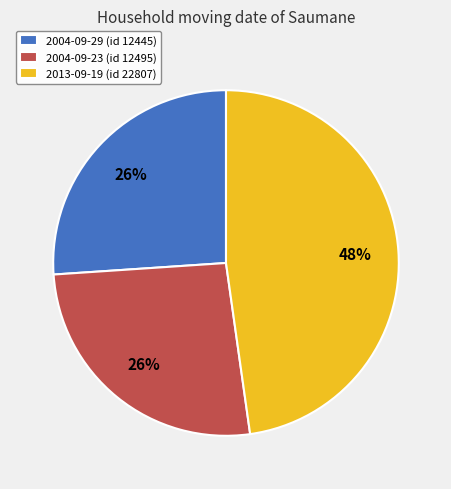

Combined, do 2004-09-29 (id 12445) and 2004-09-23 (id 12495) account for over 50%?

Yes